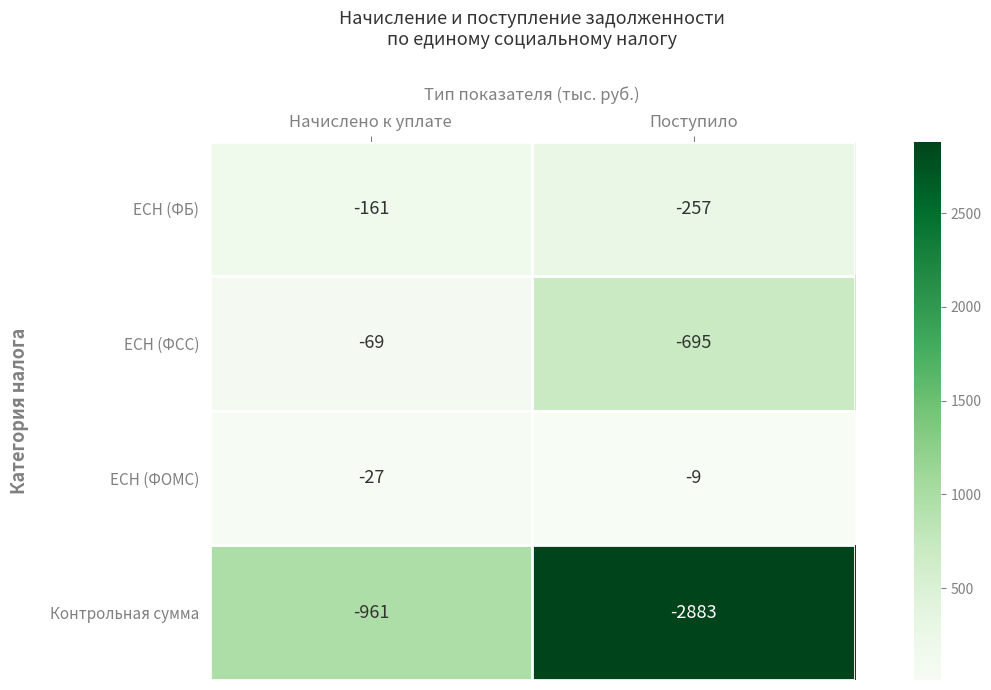

At which category does the chart reach its minimum across all series?

Поступило